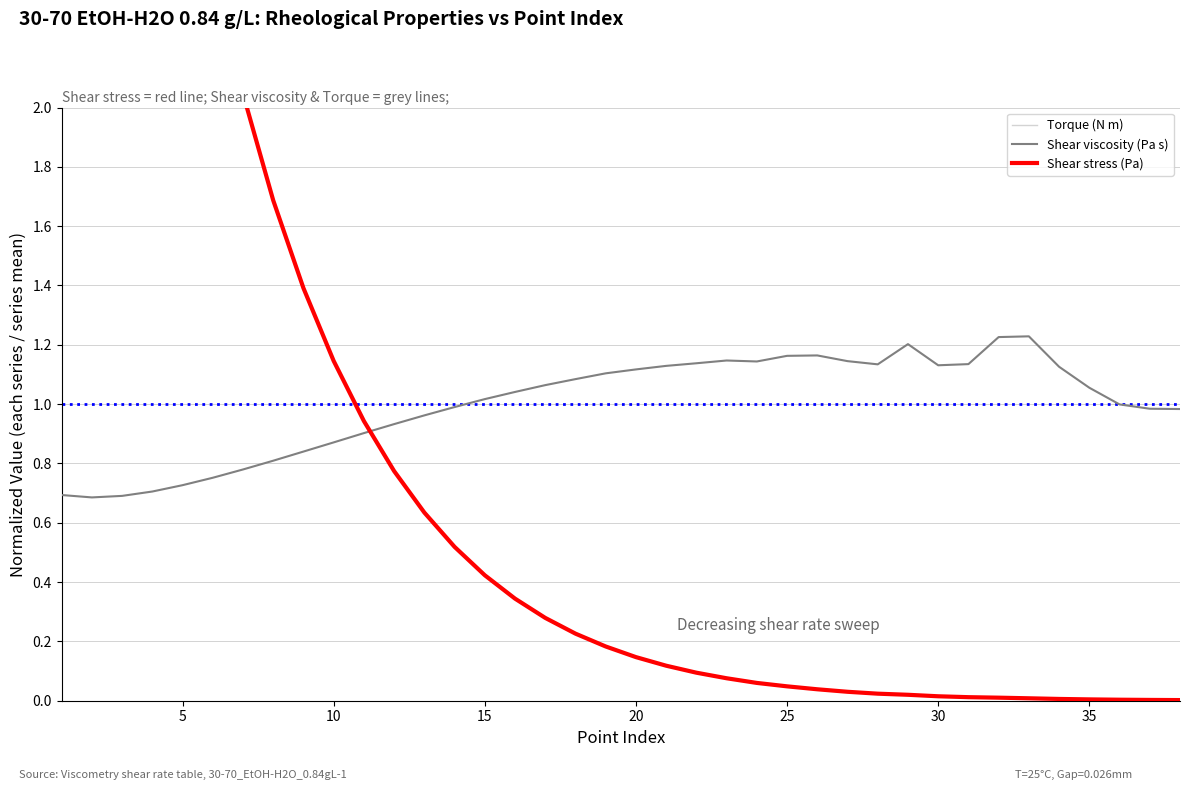

Which series has the widest spread of values?

Shear stress (Pa)